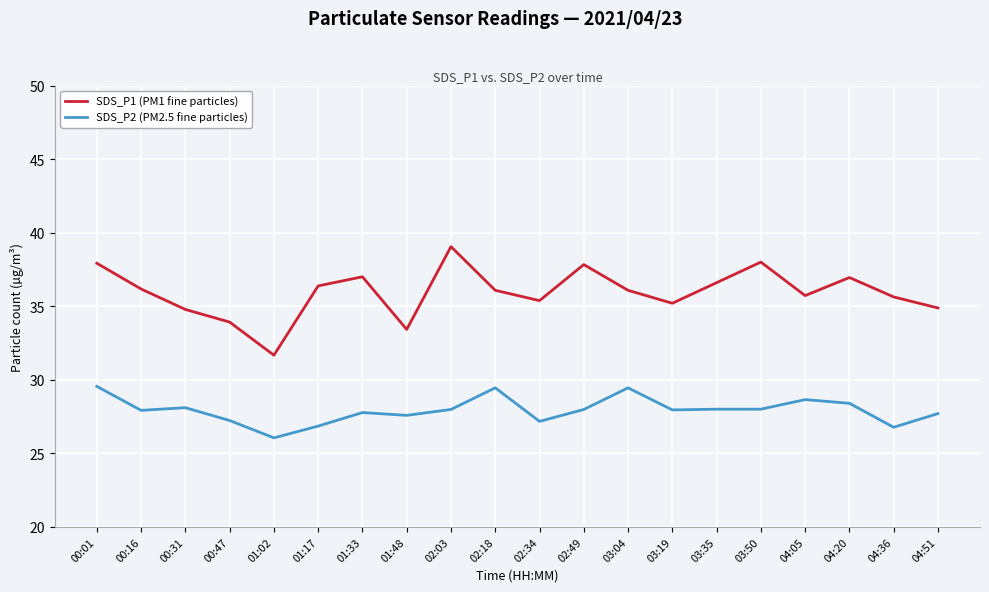

What is the spread (max minus min) of values at 01:17?

9.5